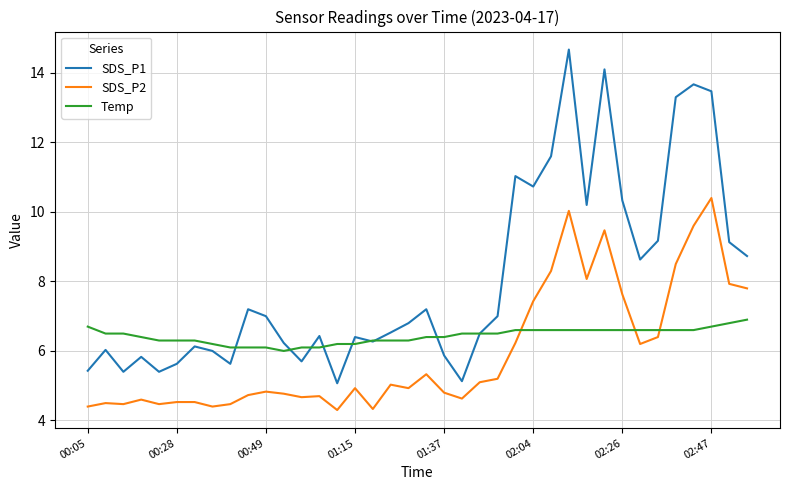

What is the average value of the Temp series?

6.4